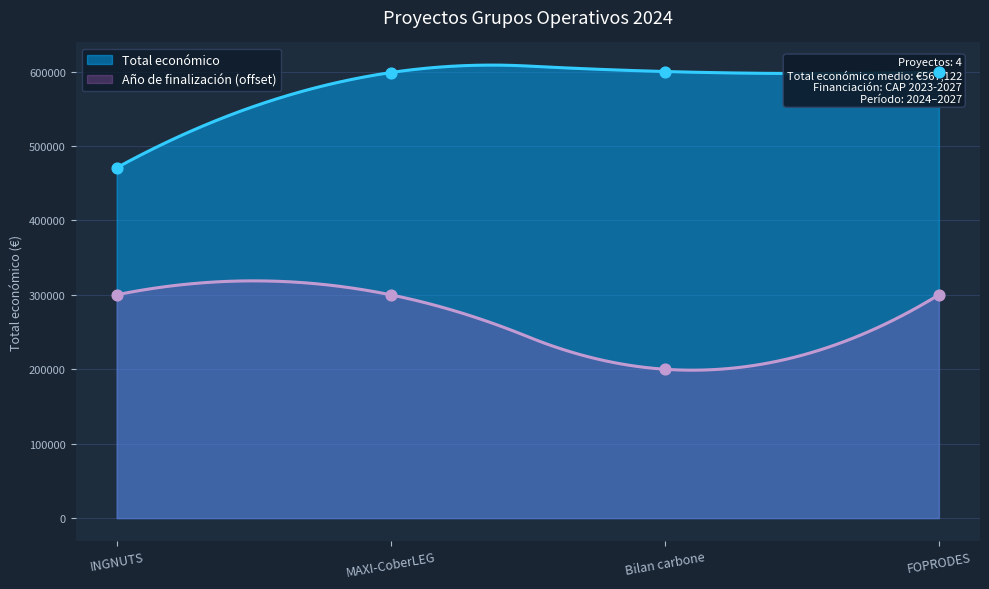

At how many categories does at least one series exceed 476877?

3